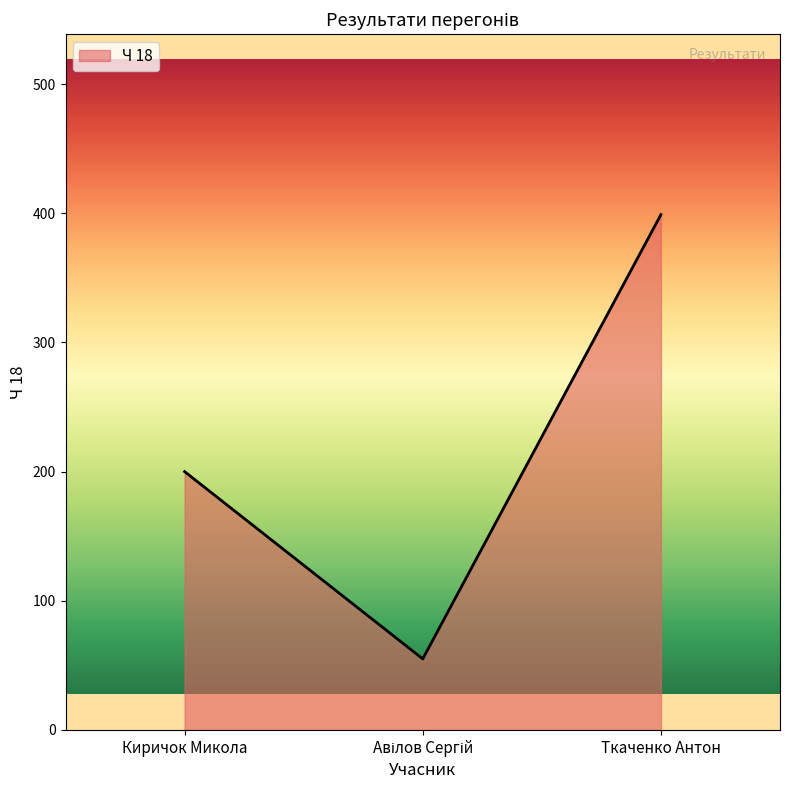

At which category does the chart reach its peak across all series?

Ткаченко Антон